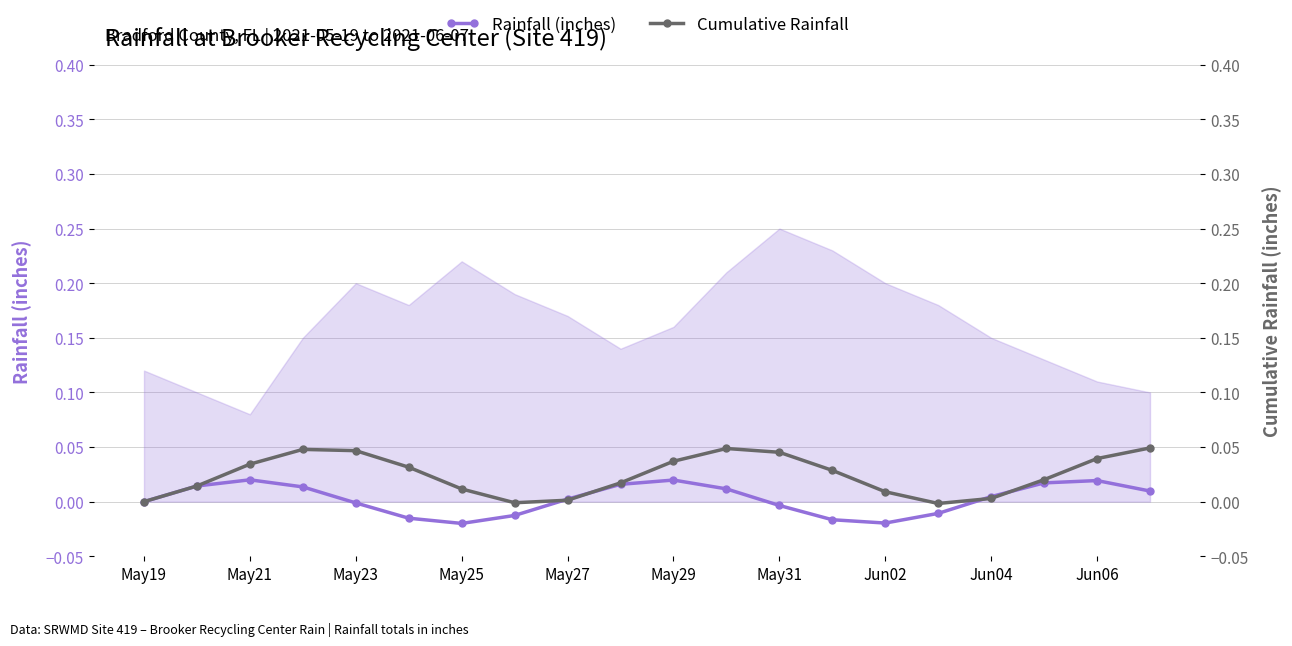

True or false: Rainfall (inches) has more than 2 points higher than both neighbors.

True